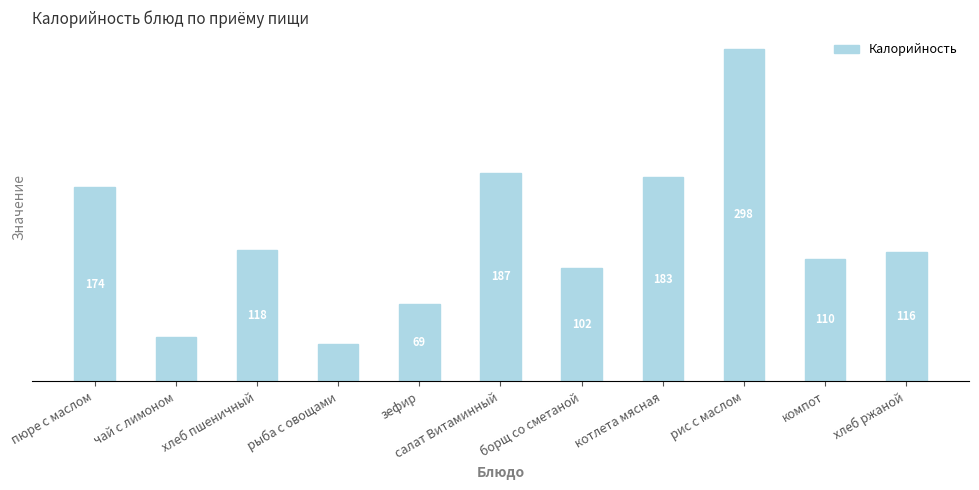

What is the difference between the second highest and minimum values?

153.5